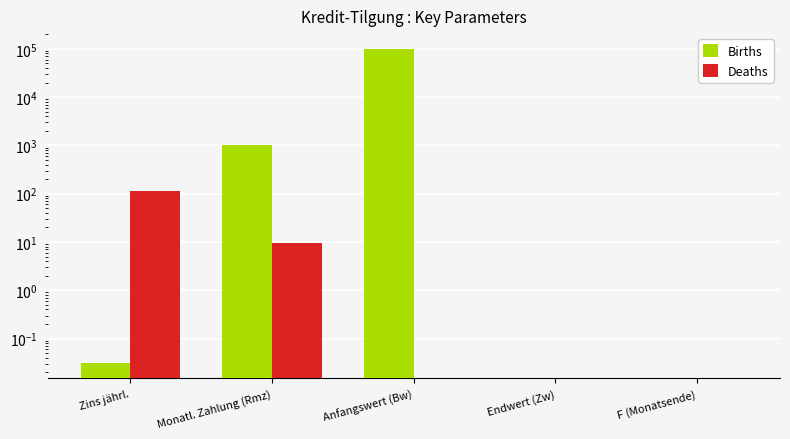

At which label is Deaths closest to 58?

Monatl. Zahlung (Rmz)